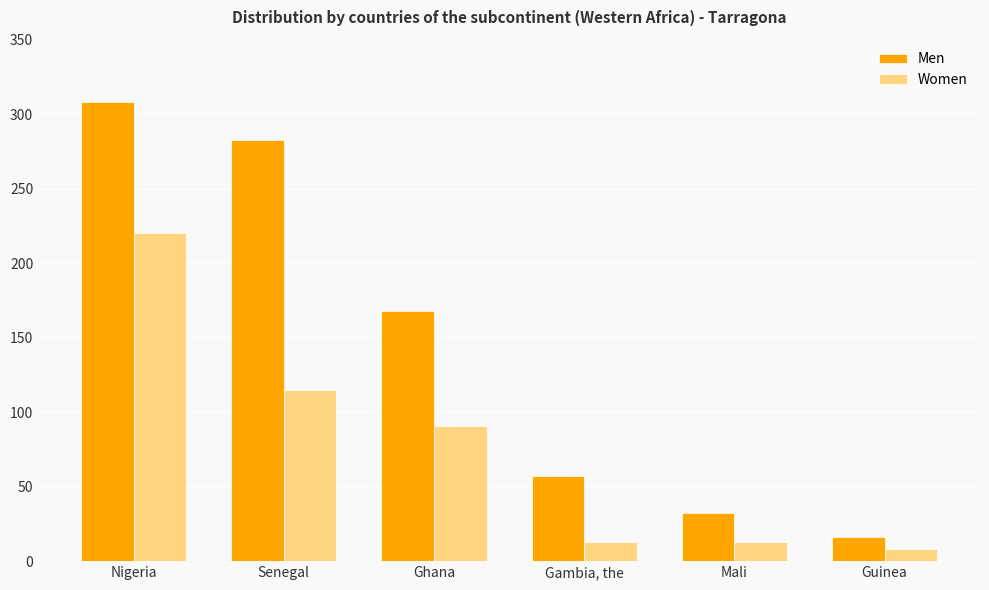

Which series changed the most between Nigeria and Ghana?

Men